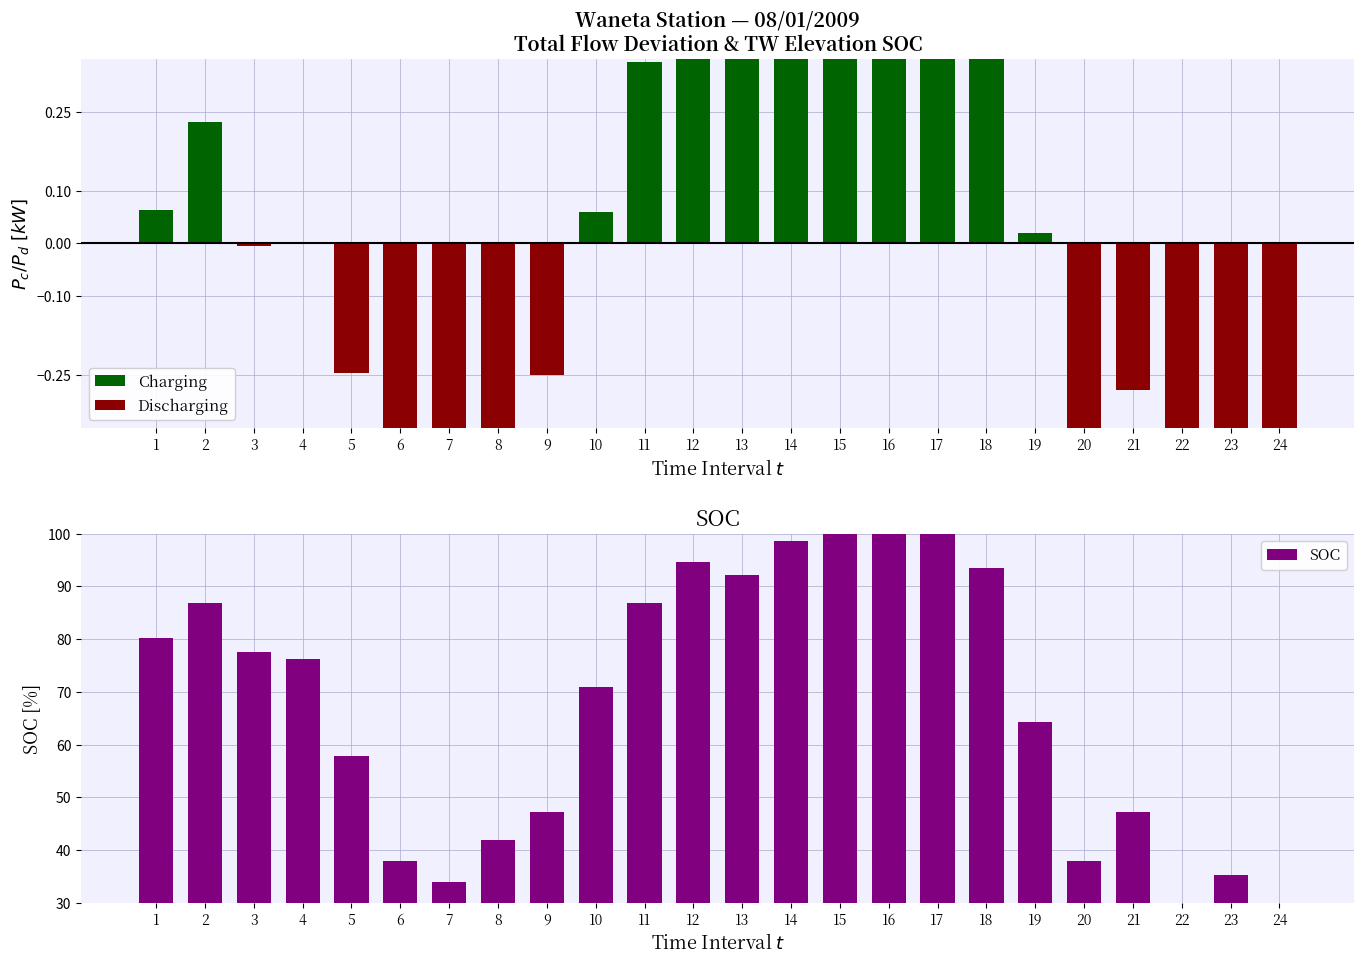

What is the spread (max minus min) of values at 17?

100.0